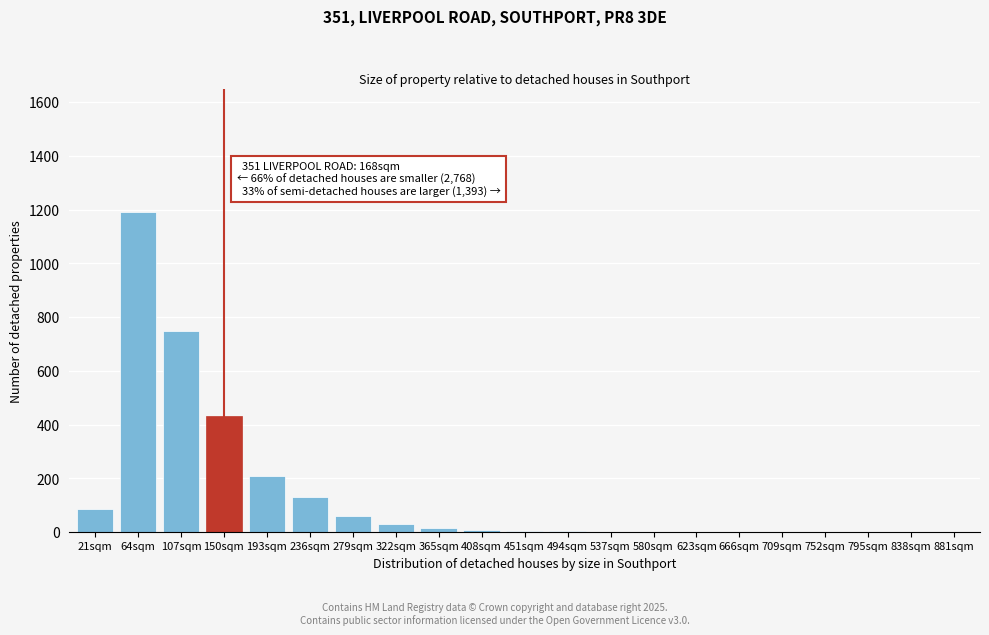

What is the sum of all values?

2917